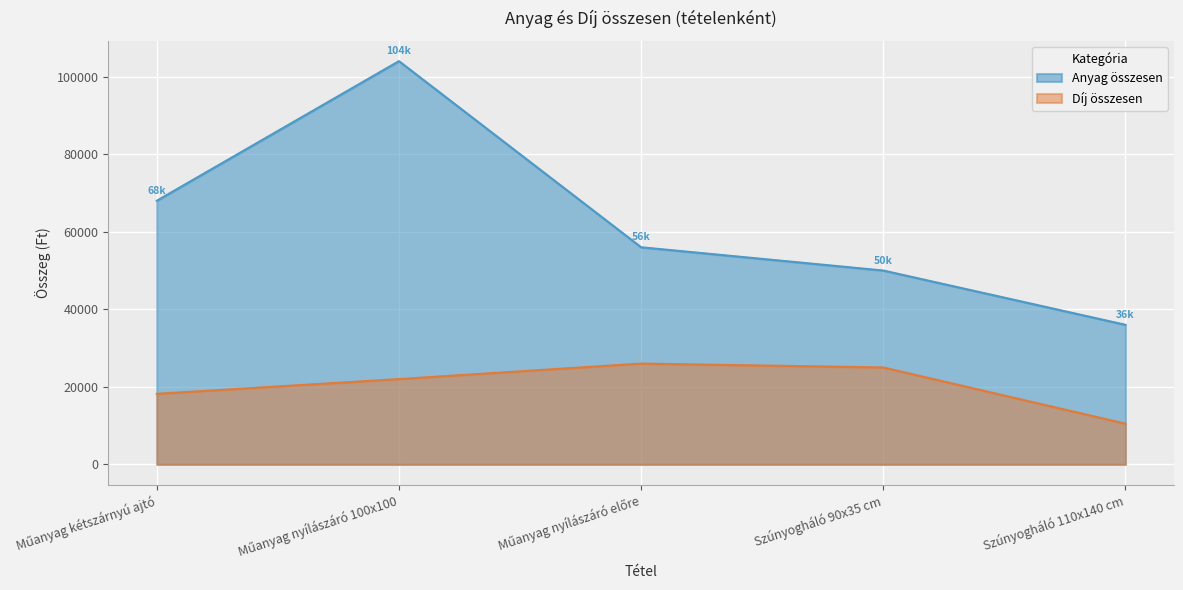

What value does the Anyag összesen series have at Műanyag nyílászáró előre, to the nearest 100?

56000